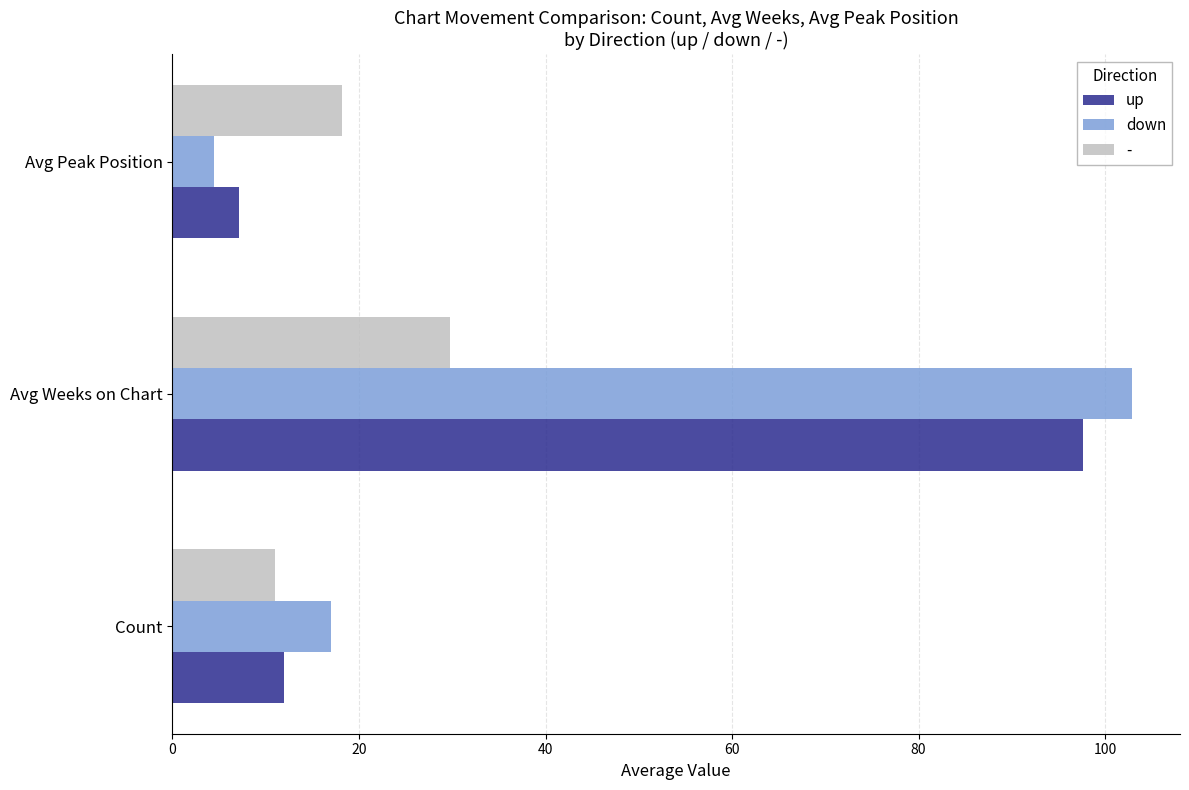

Is it true that down equals 28.1 at Count?

False